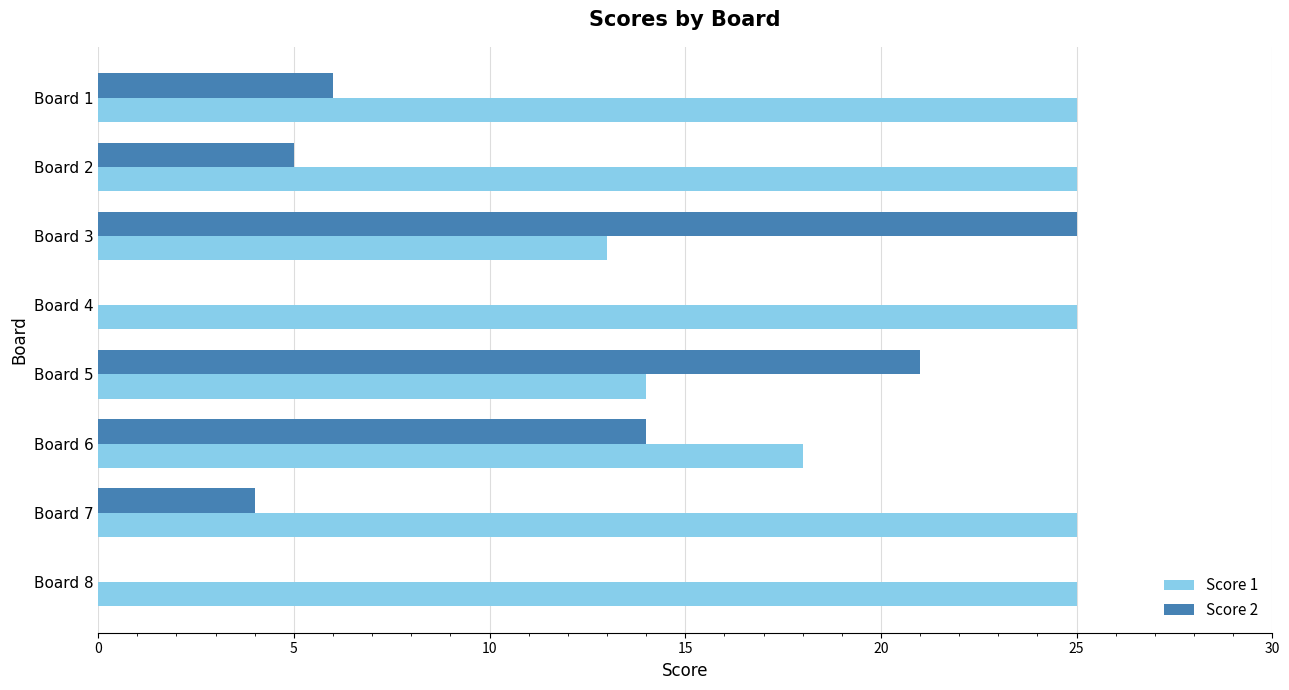

Is the value of Score 1 at Board 2 greater than the value of Score 2 at Board 1?

Yes